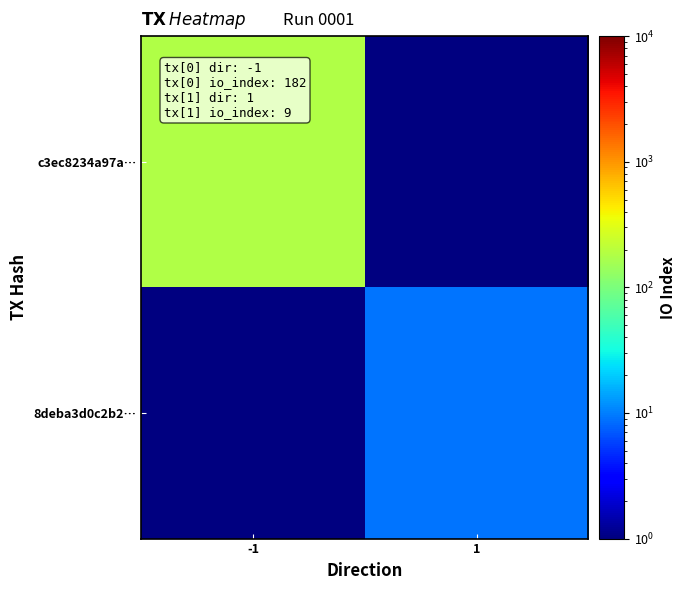

True or false: 8deba3d0c2b2… has a value of 9.0 at 1.

True